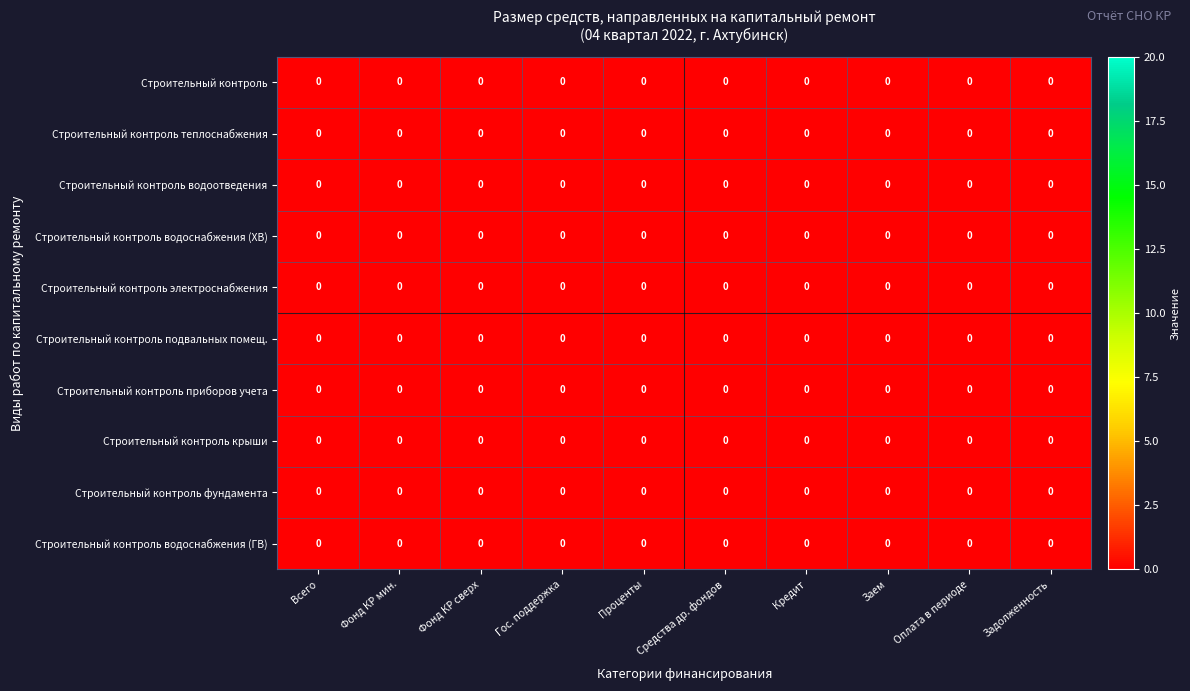

Which series has the largest range (max minus min)?

Строительный контроль